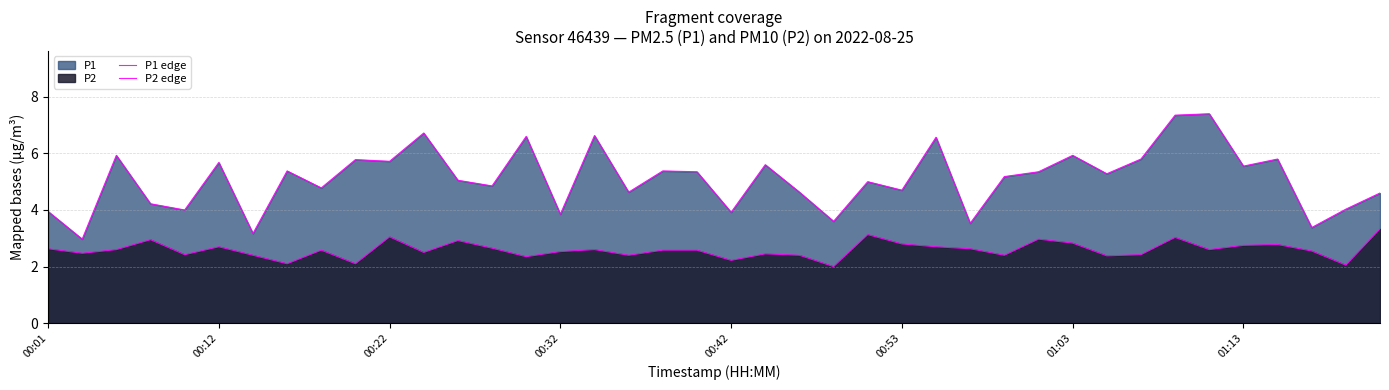

How many lines are shown in the chart?

2